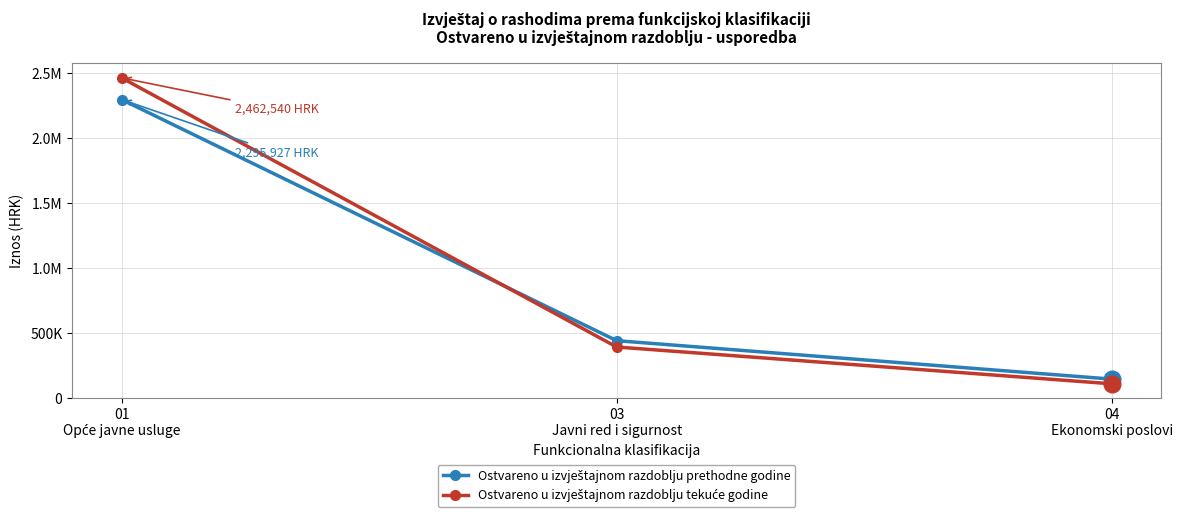

Is this an area chart (filled region under the line)?

No